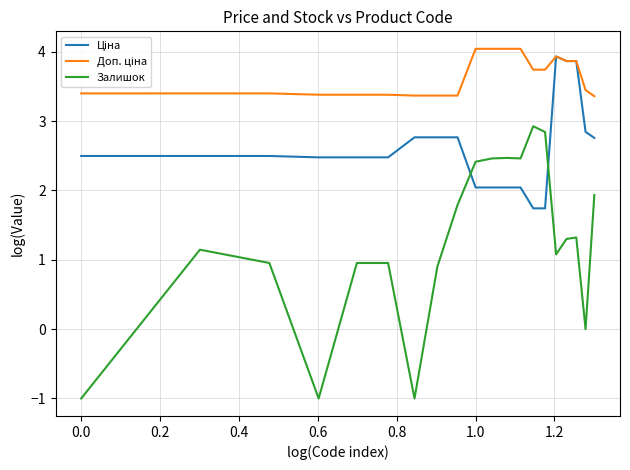

What is the smallest value displayed?

-1.0